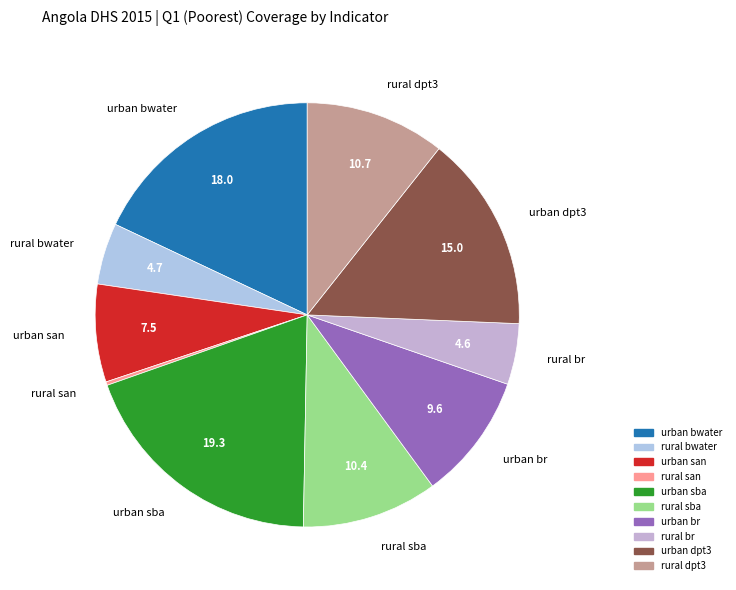

What is the ratio of the value at rural dpt3 to the value at urban br?

1.1